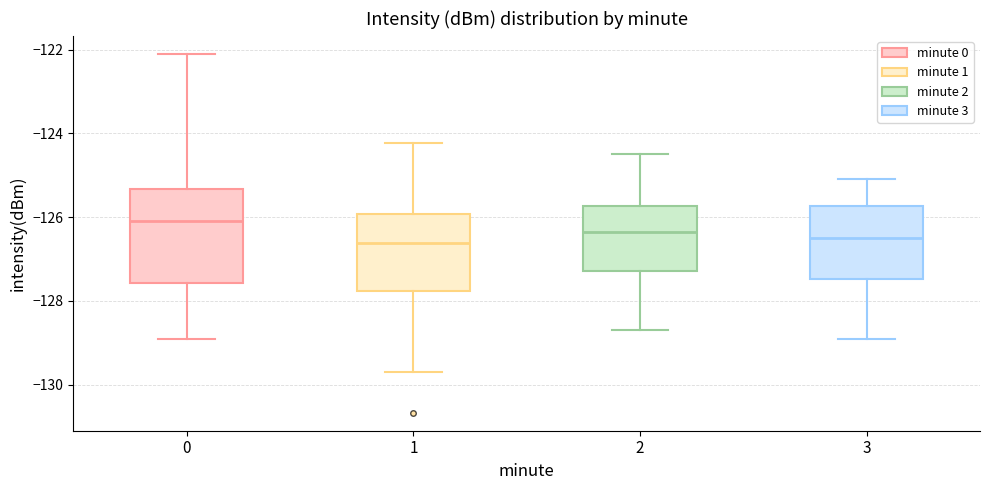

Where does the median line of the box at x = 2 sit on the y-axis? The values are not printed on the chart, so give them approximately, as read against the axis.

-126.4